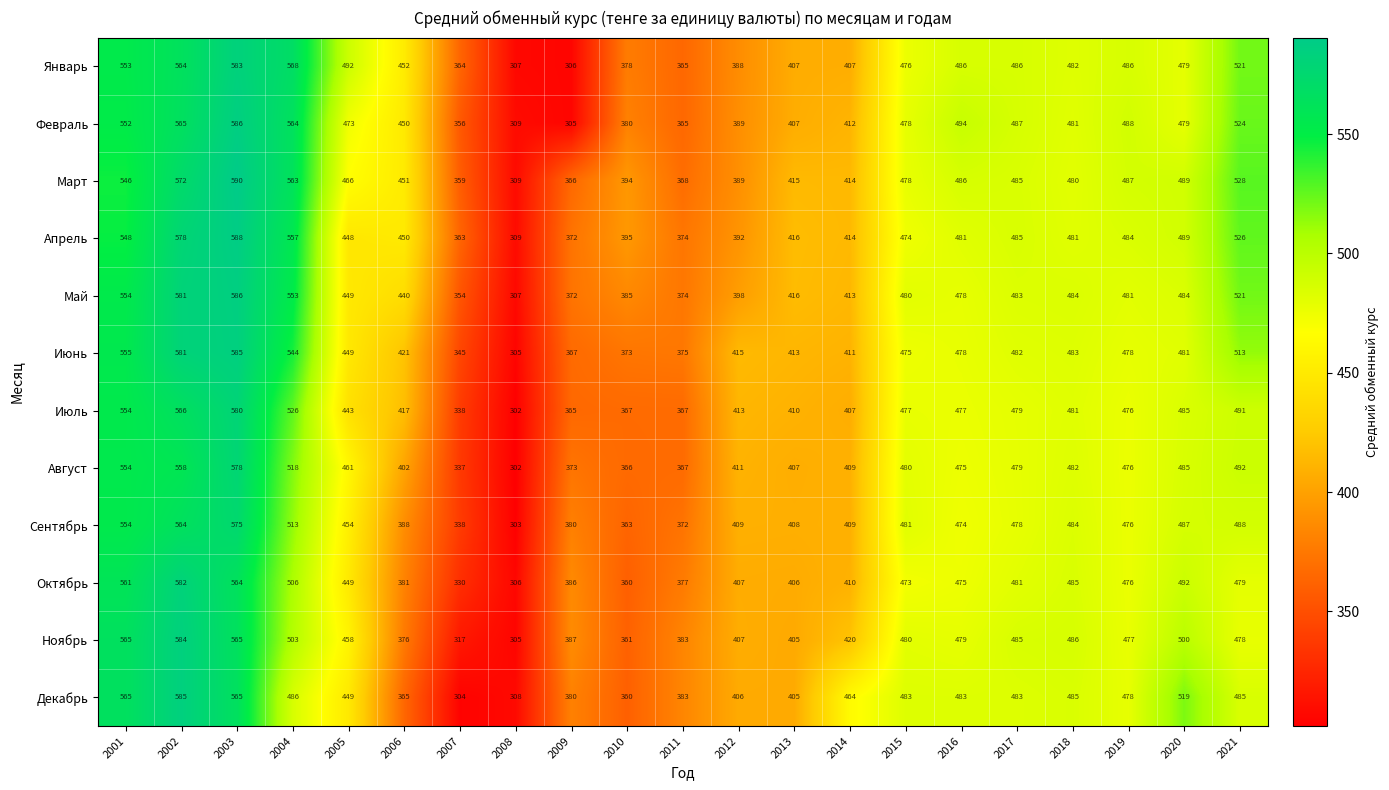

What is the difference between the highest and lowest values at 2004?

82